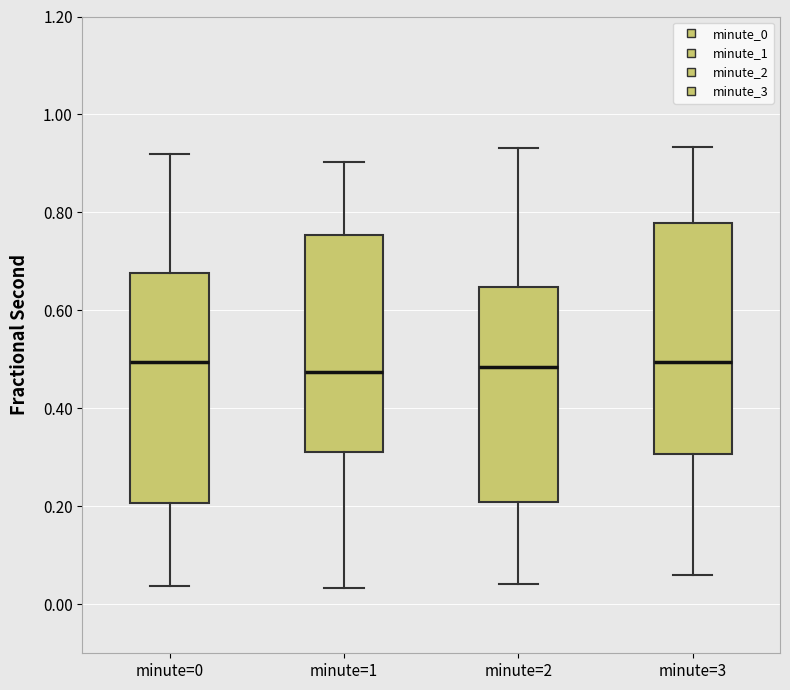

Where does the lower whisker of the box for minute=0 end on the y-axis? The values are not printed on the chart, so give them approximately, as read against the axis.

0.04